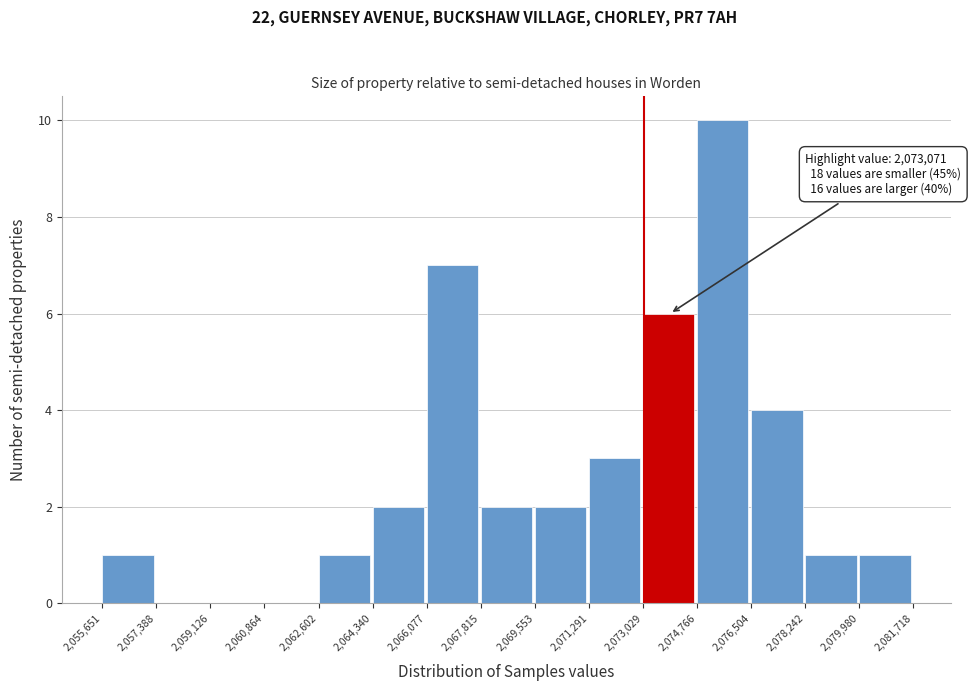

Over which range of the x-axis is the bar tallest?

2,074,766 to 2,076,504